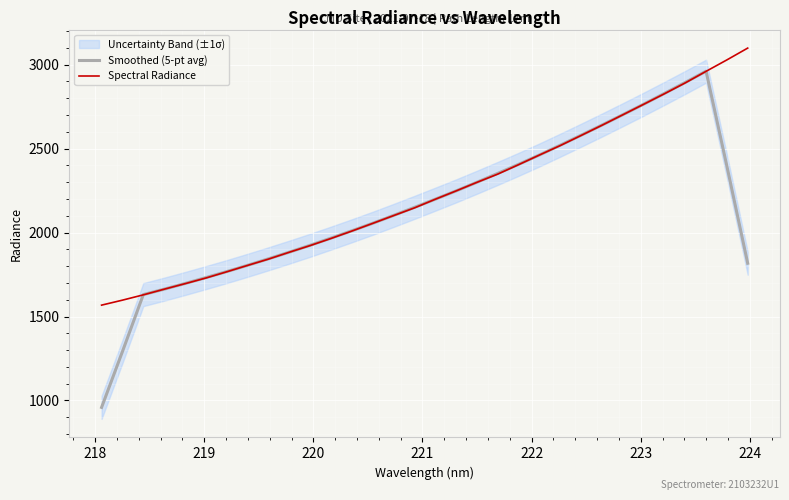

What is the minimum value for Smoothed (5-pt avg)?

958.8